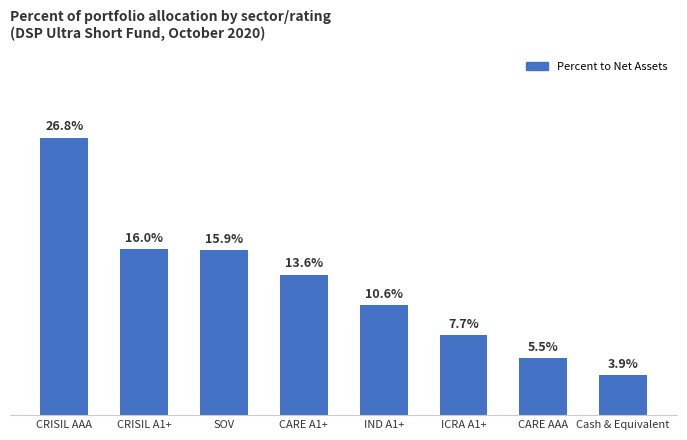

List the labels in order of value, largest first.

CRISIL AAA, CRISIL A1+, SOV, CARE A1+, IND A1+, ICRA A1+, CARE AAA, Cash & Equivalent